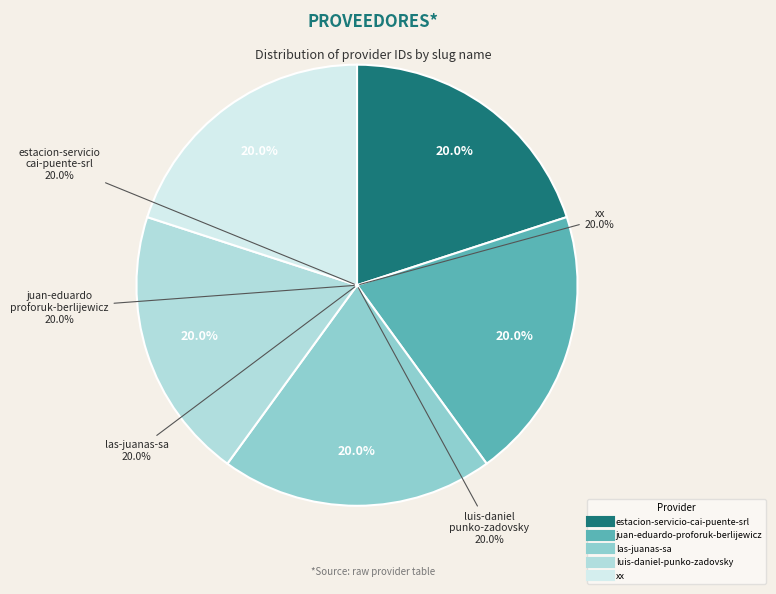

To the nearest percent, what percentage of the pie is estacion-servicio-cai-puente-srl?

20%